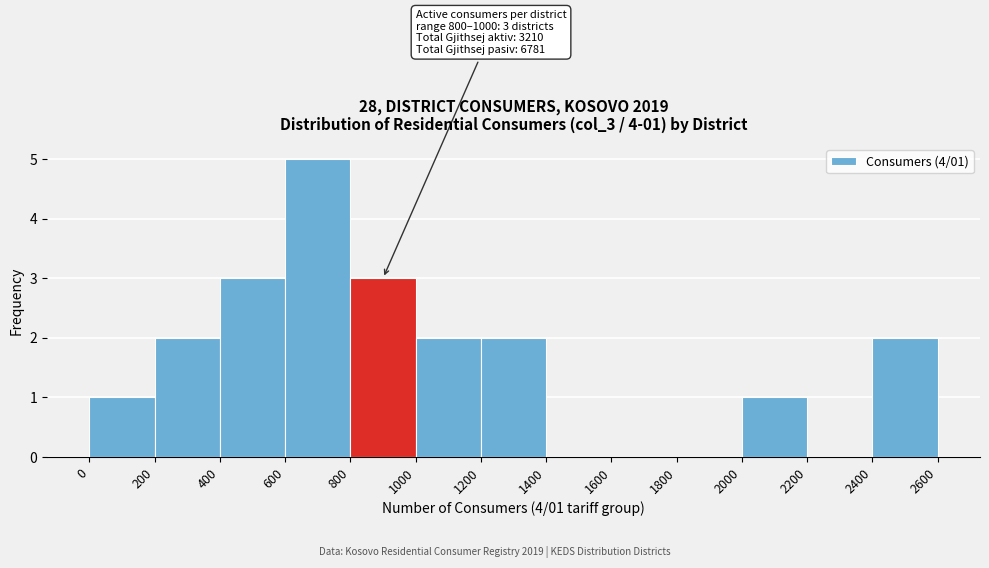

Over which range of the x-axis is the bar tallest?

600 to 800